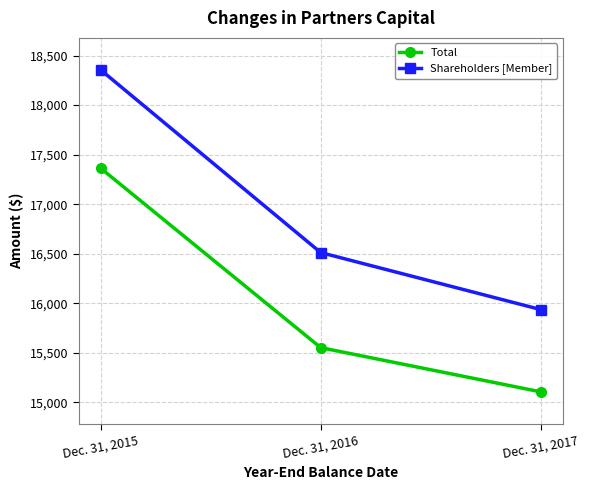

At which label does Shareholders [Member] reach its peak?

Dec. 31, 2015